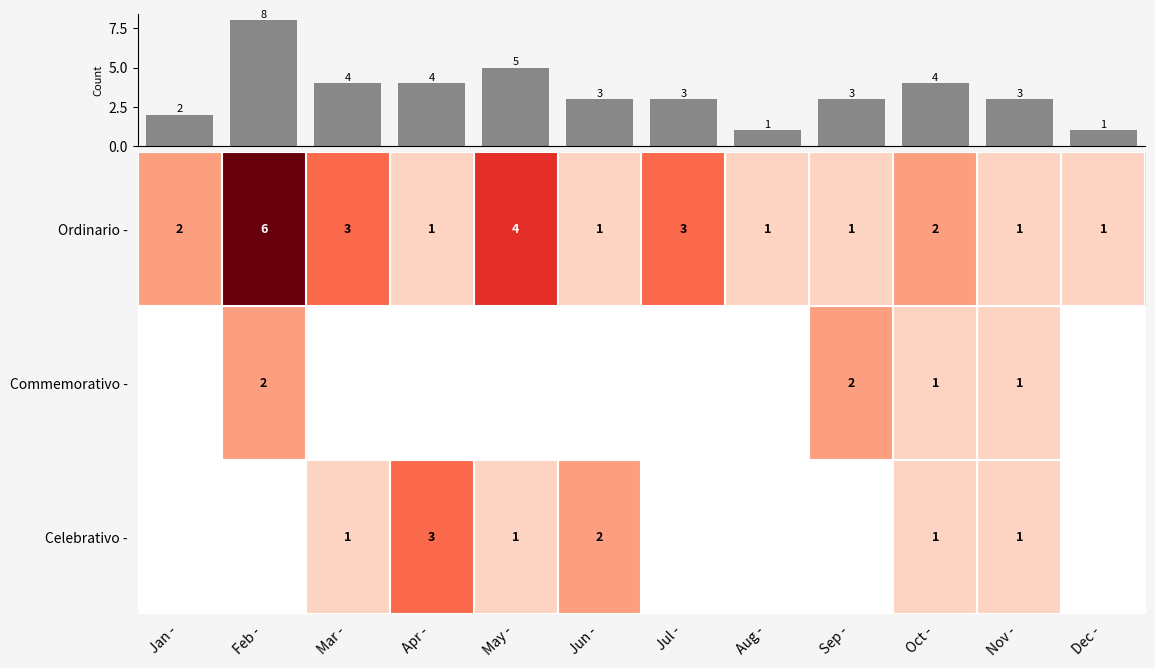

At how many categories does at least one series exceed 7?

1